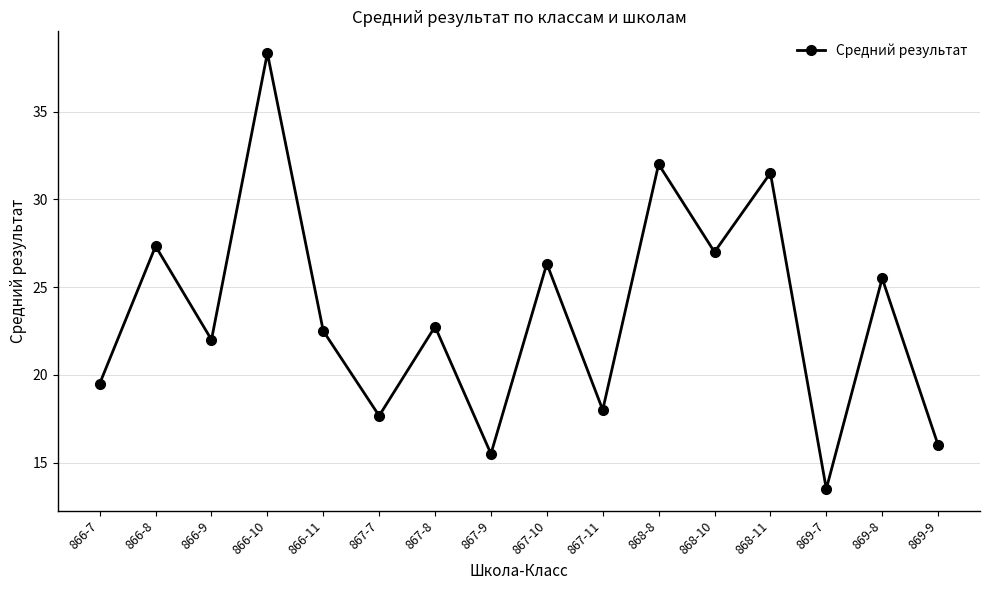

What is the greatest value displayed?

38.3